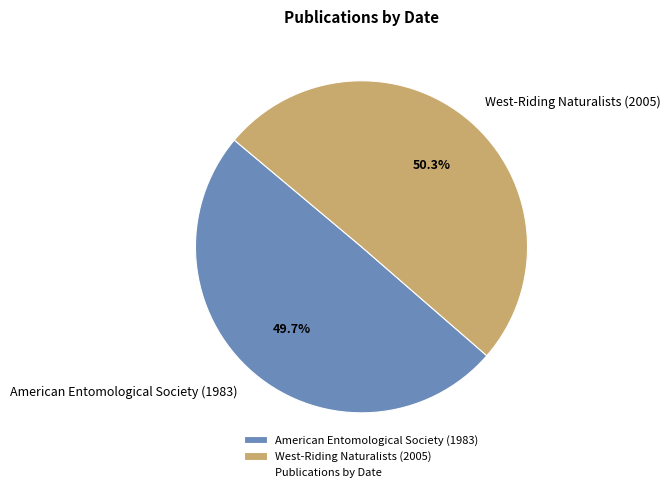

How many segments does this pie chart have?

2